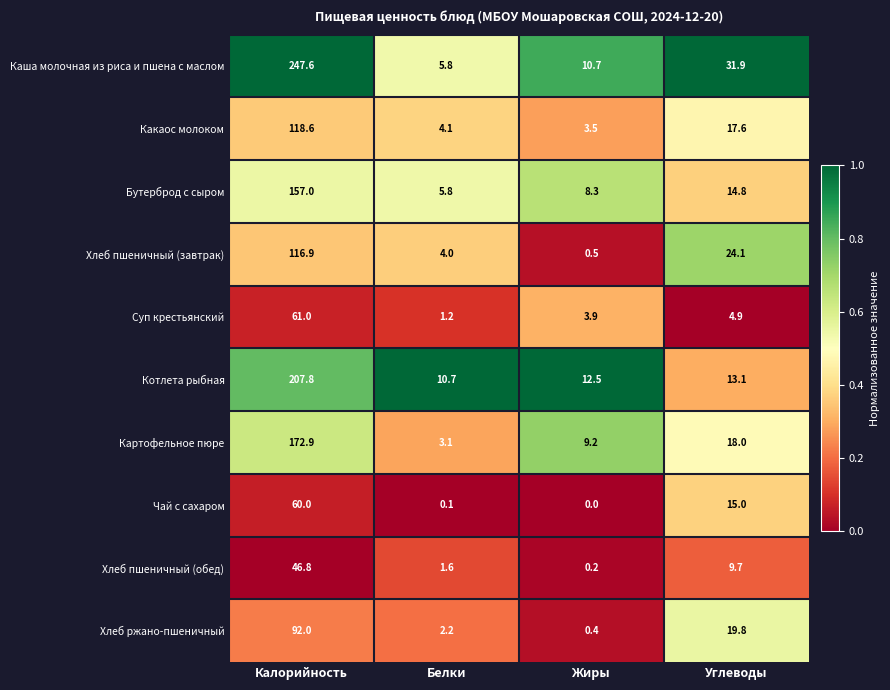

What is the difference between the maximum and minimum values in the Каша молочная из риса и пшена с маслом series?

241.8